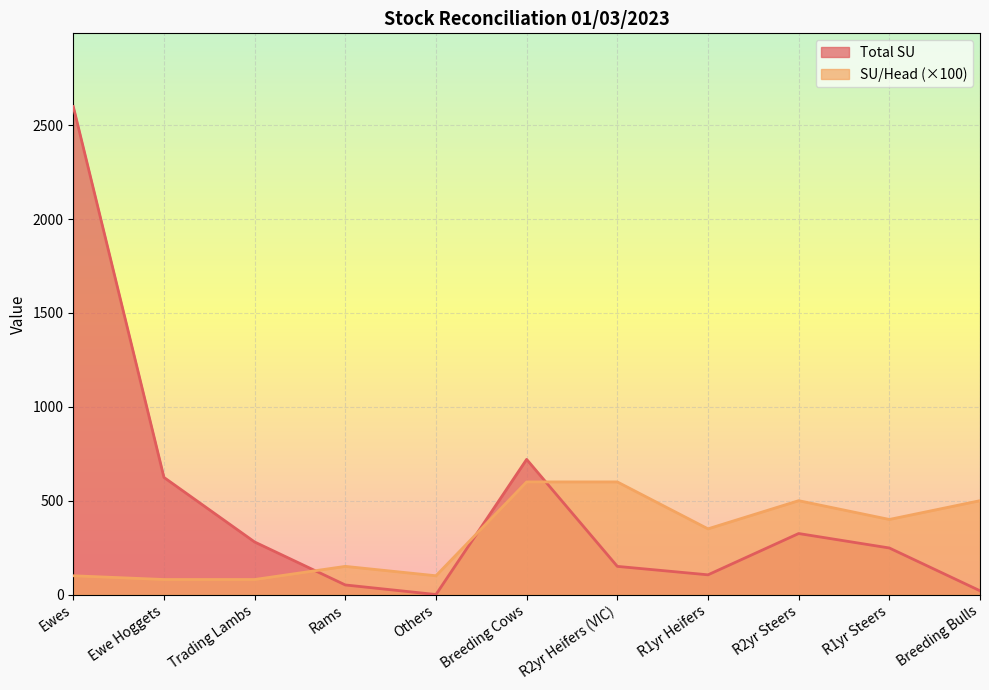

At how many categories does at least one series exceed 2419?

1